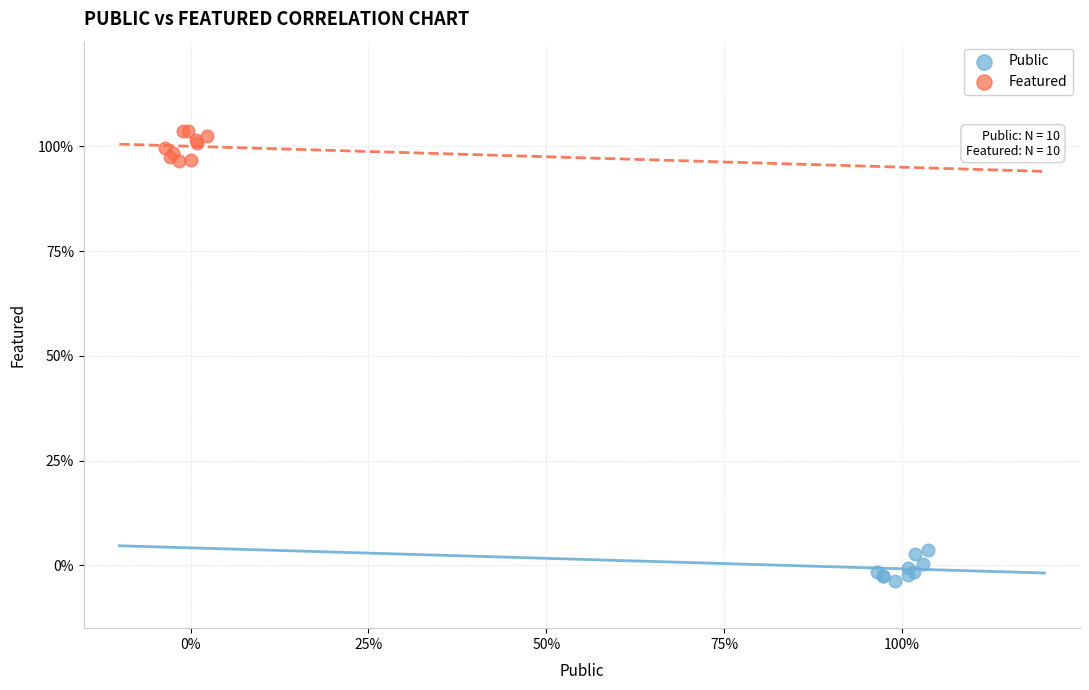

What are all the series names shown in the legend?

Public, Featured